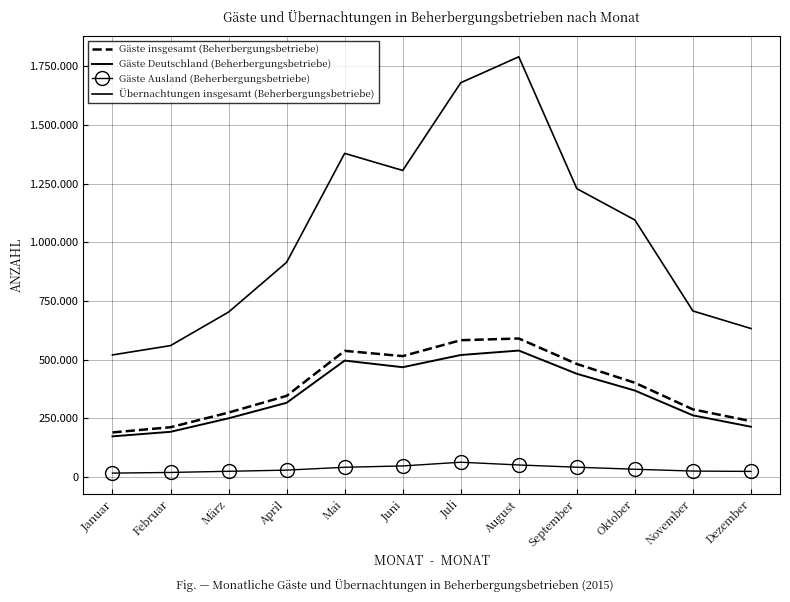

What is the label of the 7th point from the right?

Juni